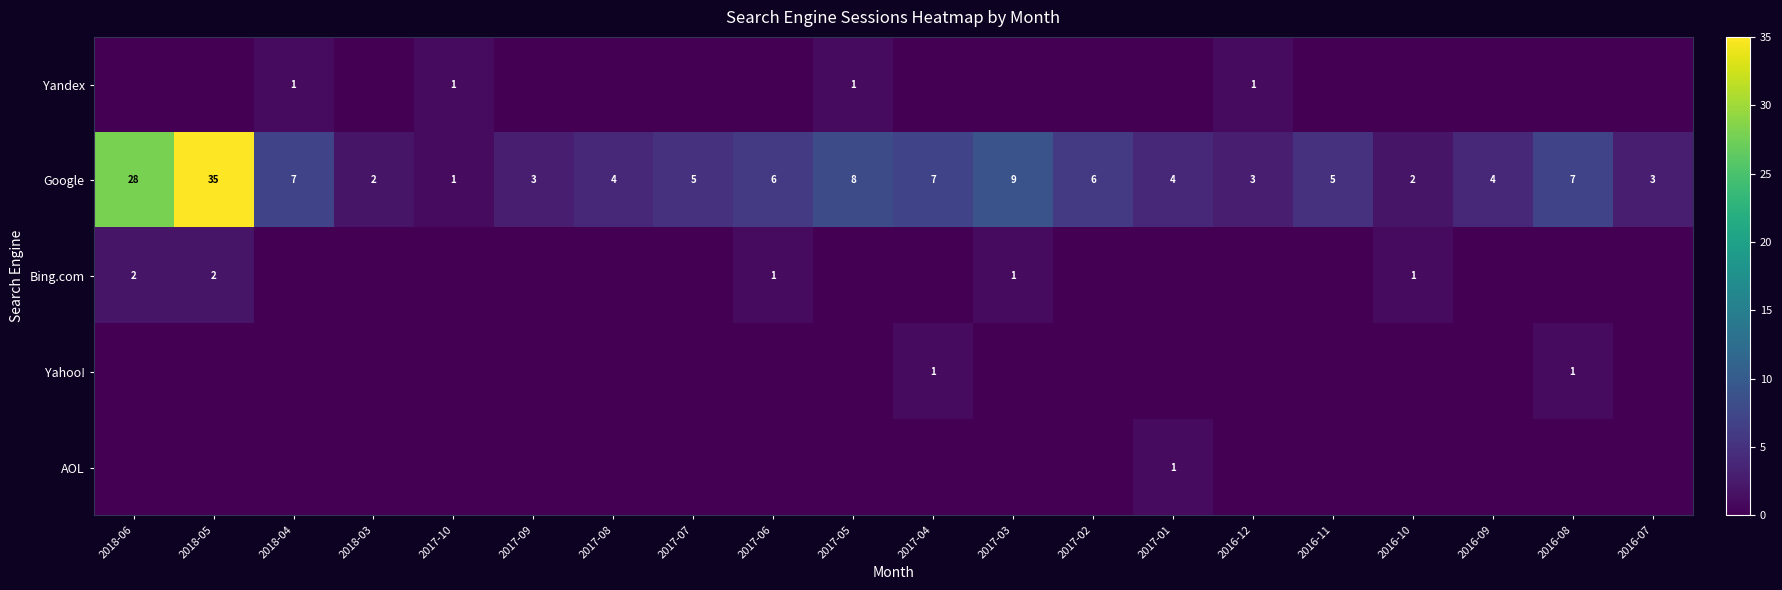

True or false: Google has a value of 15 at 2018-06.

False